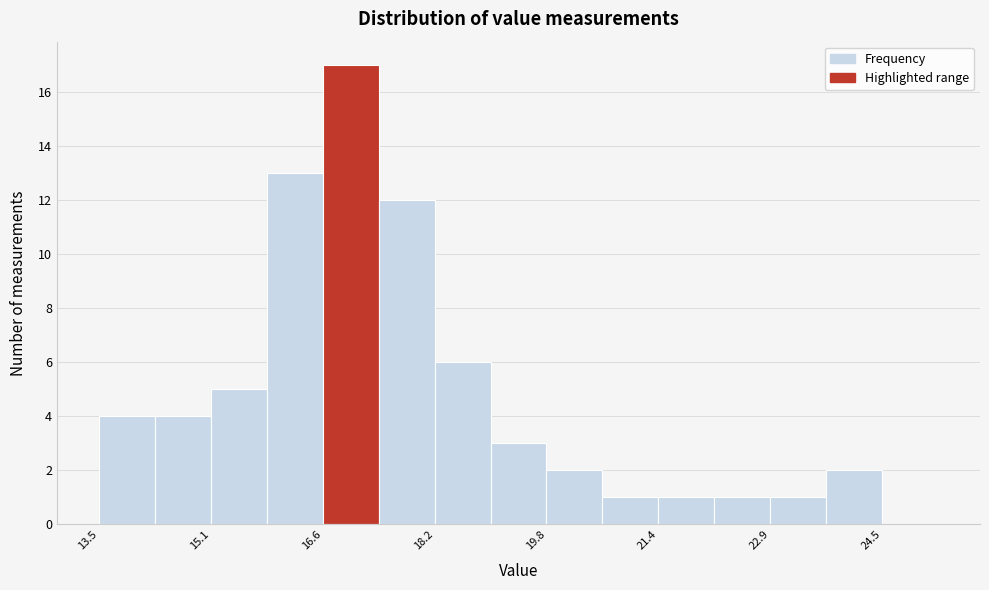

Around what value on the x-axis is the tallest bar? Give the approximate position of its centre, as read against the axis.

17.0